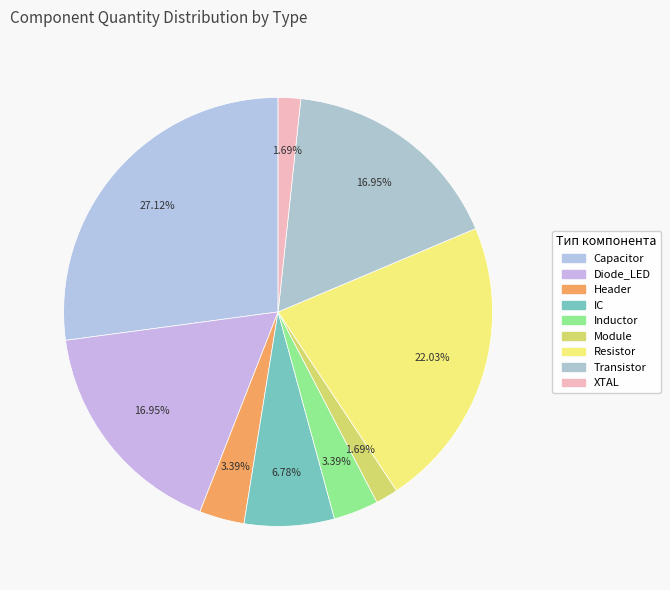

What is the smallest slice in the pie chart?

Module